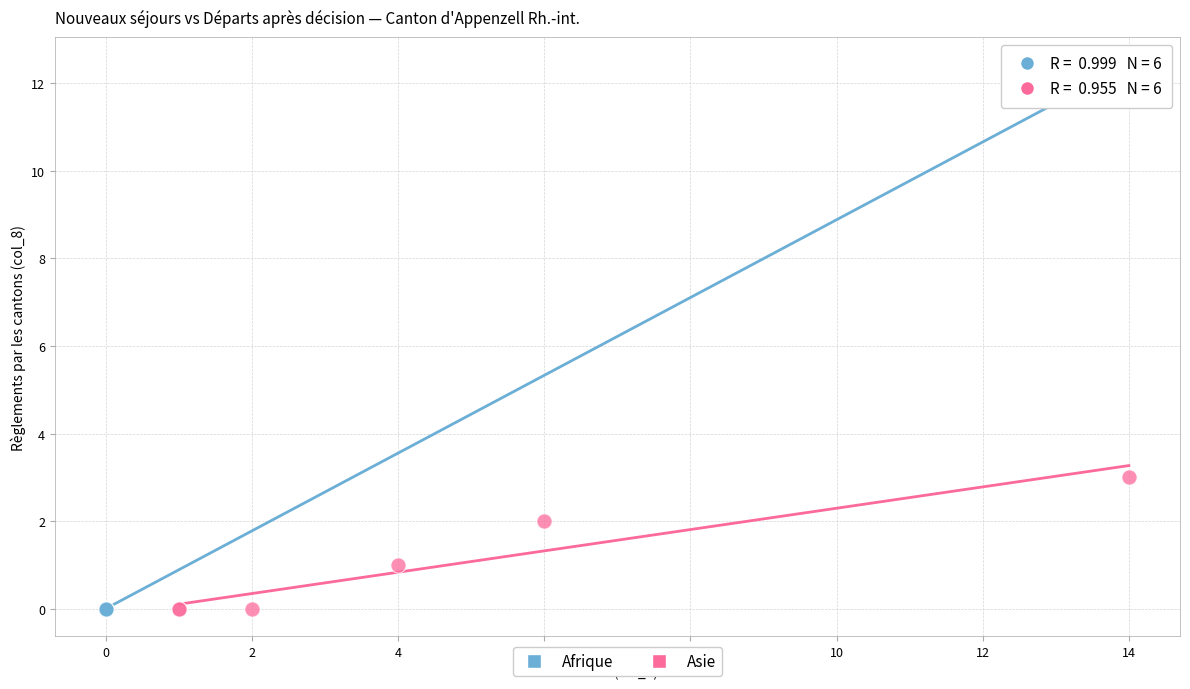

What are all the series names shown in the legend?

Afrique, Asie